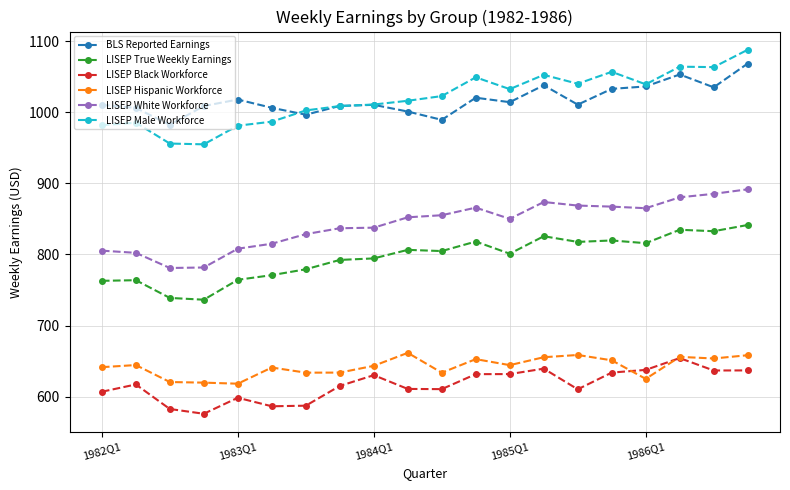

Which series has the largest range (max minus min)?

LISEP Male Workforce